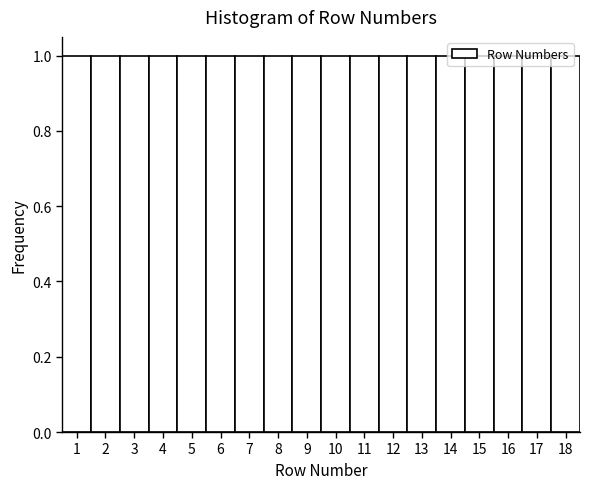

What is the height of the bar covering 4.5 to 5.5 on the x-axis? The values are not printed on the chart, so give them approximately, as read against the axis.

1